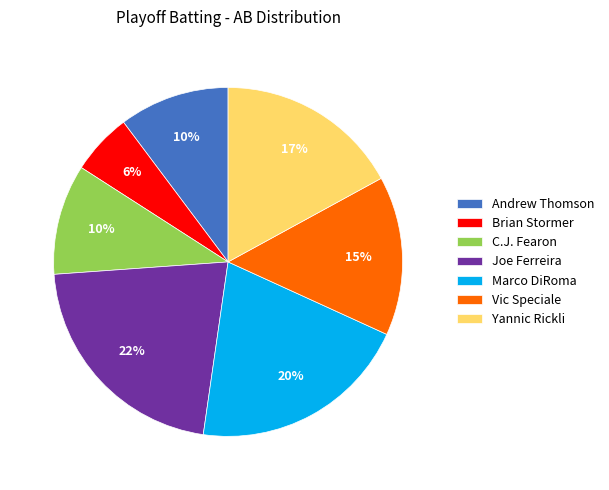

Do Brian Stormer and Yannic Rickli together represent more than half of the pie?

No